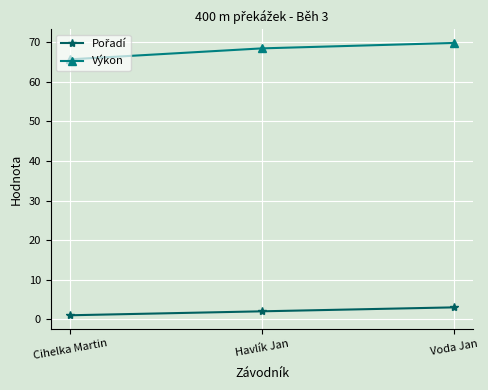

Is it true that Výkon equals 15.4 at Cihelka Martin?

False